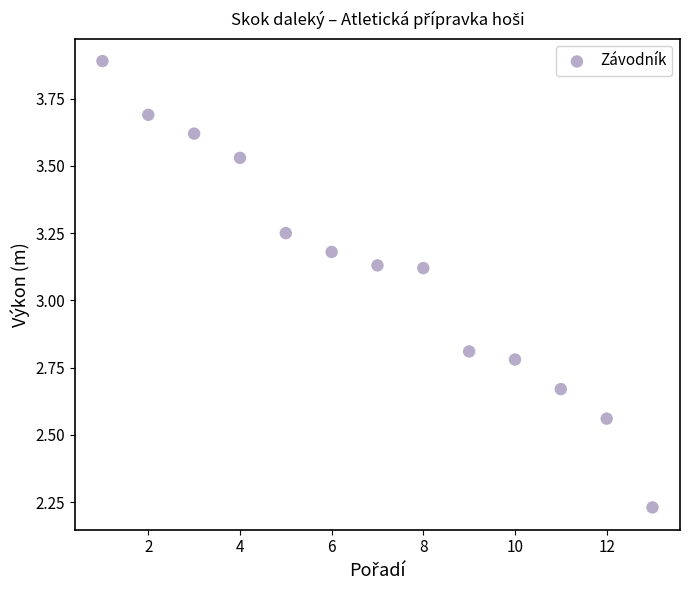

What is the range of Y values (max minus min)?

1.7